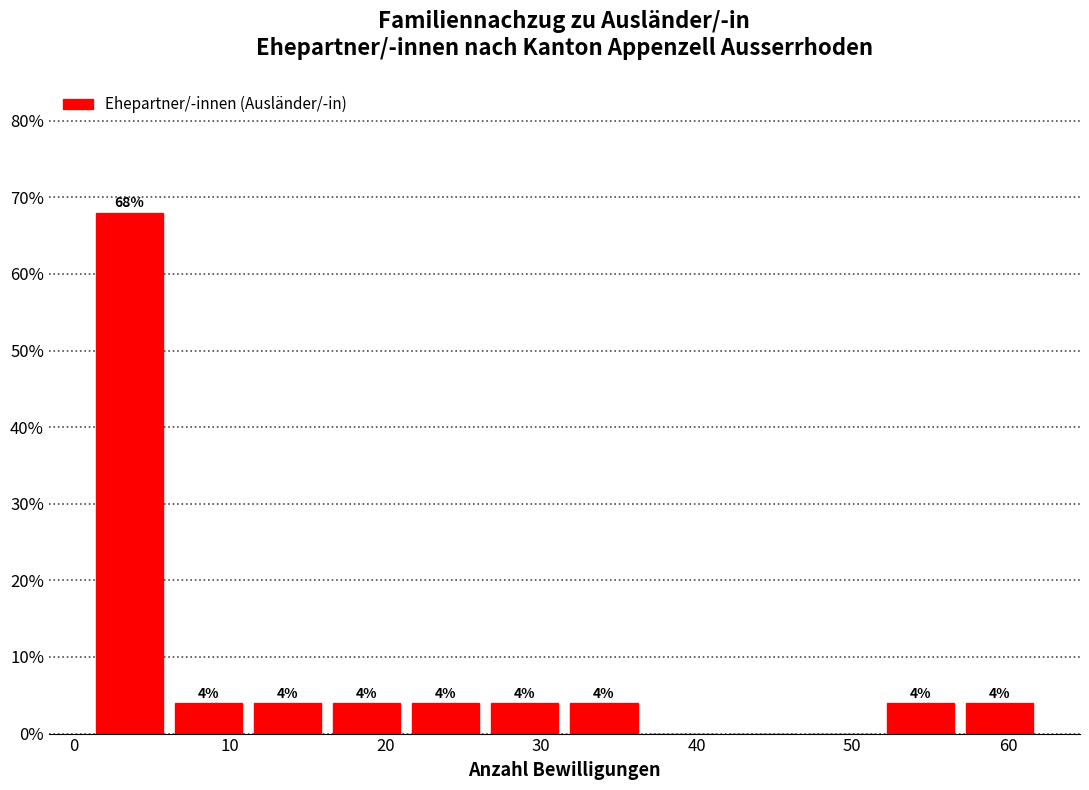

Which range on the x-axis has the tallest bar?

1 to 6